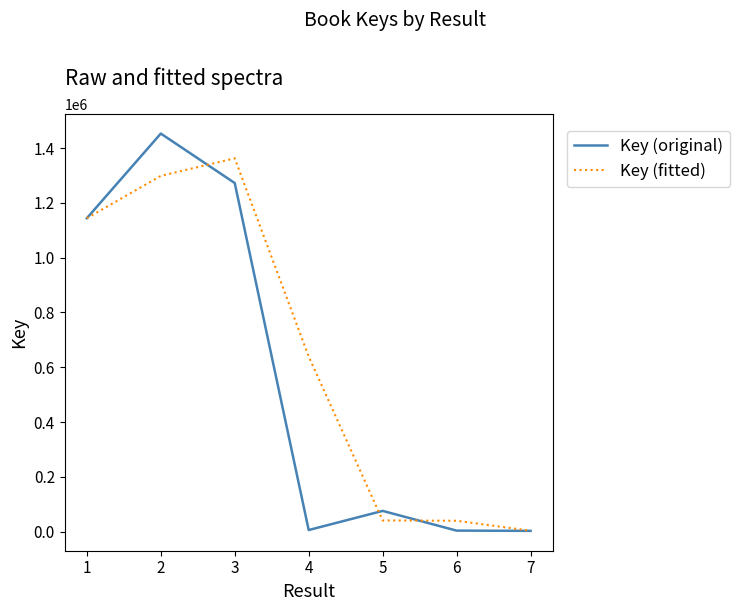

How many lines are shown in the chart?

2